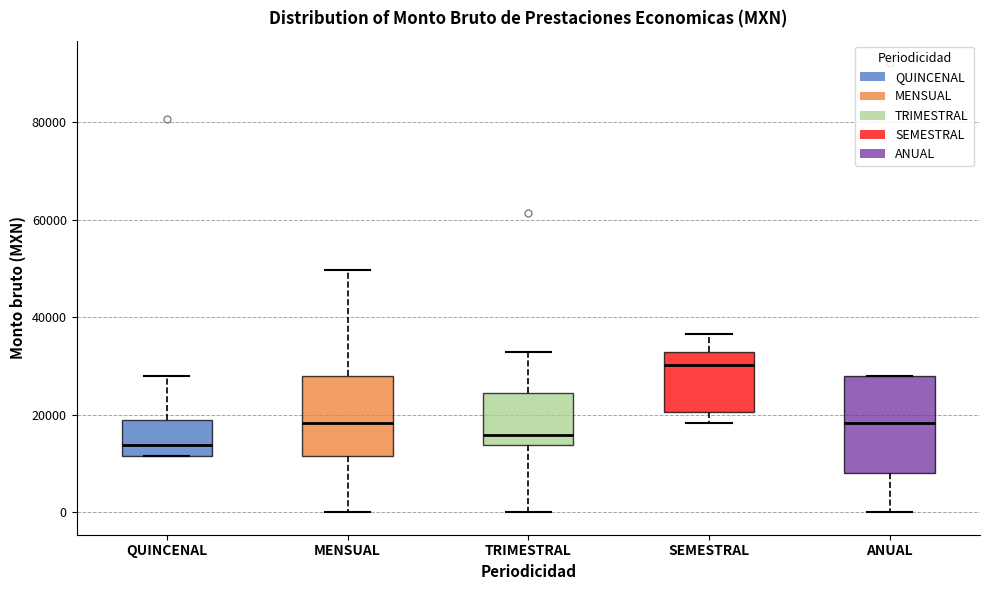

Reading left to right, read every box against the y-axis: the position of its median line, the range the box covers, and the ends of its whiskers. The values are not printed on the chart, so give them approximately, as read against the axis.

QUINCENAL: median 14000, box 12000 to 18000, whiskers 12000 to 28000
MENSUAL: median 18000, box 12000 to 28000, whiskers 0 to 50000
TRIMESTRAL: median 16000, box 14000 to 24000, whiskers 0 to 32000
SEMESTRAL: median 30000, box 20000 to 32000, whiskers 18000 to 36000
ANUAL: median 18000, box 8000 to 28000, whiskers 0 to 28000